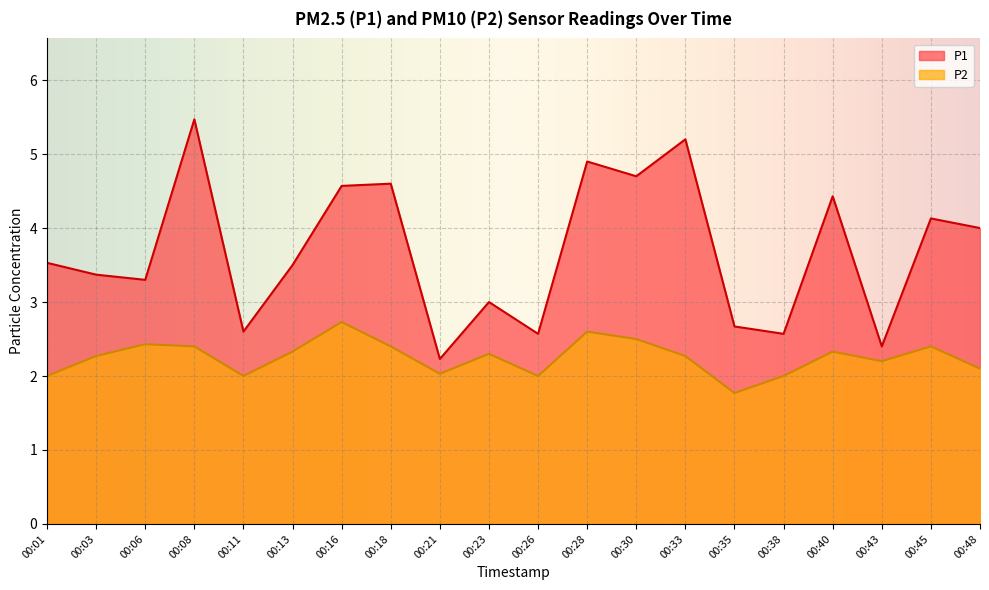

Which has a higher value, 00:16 or 00:48?

00:16